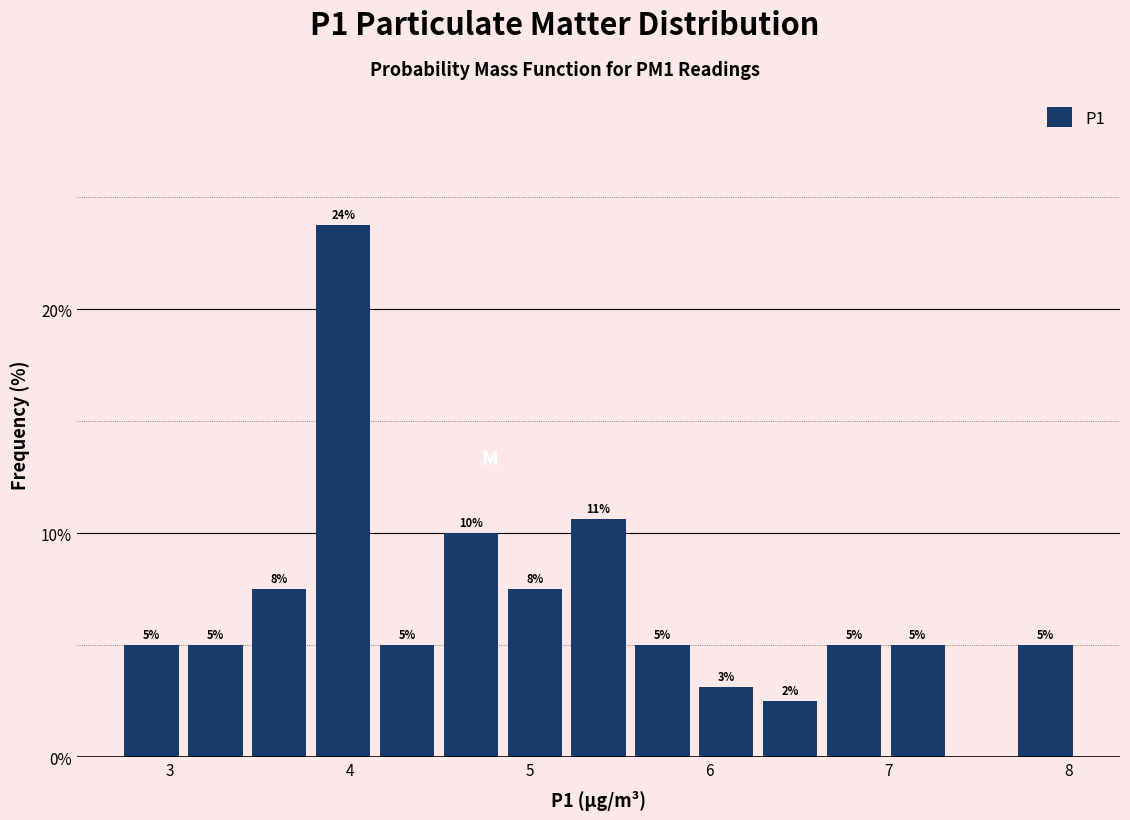

Around what value on the x-axis is the tallest bar? Give the approximate position of its centre, as read against the axis.

4.0